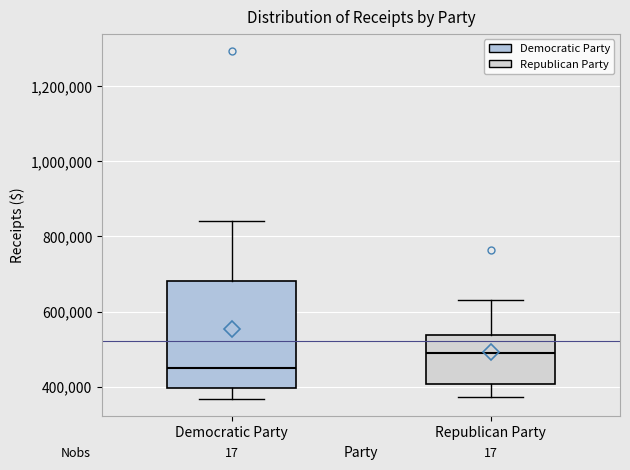

Reading left to right, transcribe this box plot: for each box, give where its median line is, the range the box spans, and where its two whiskers end, as read against the y-axis. The values are not printed on the chart, so give them approximately, as read against the axis.

Democratic Party: median 440000, box 400000 to 680000, whiskers 360000 to 840000
Republican Party: median 480000, box 400000 to 540000, whiskers 380000 to 620000